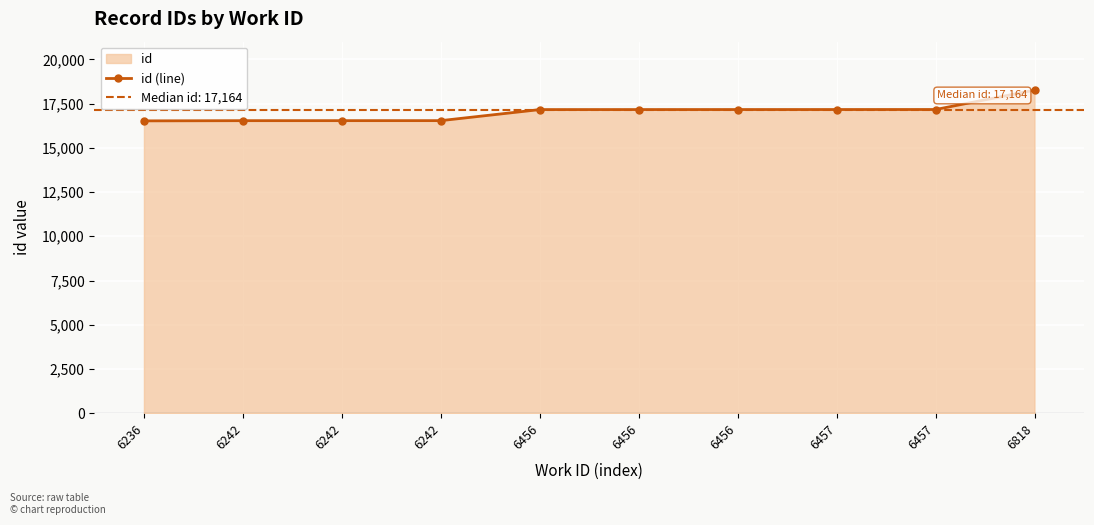

What is the minimum value shown in the chart?

16526